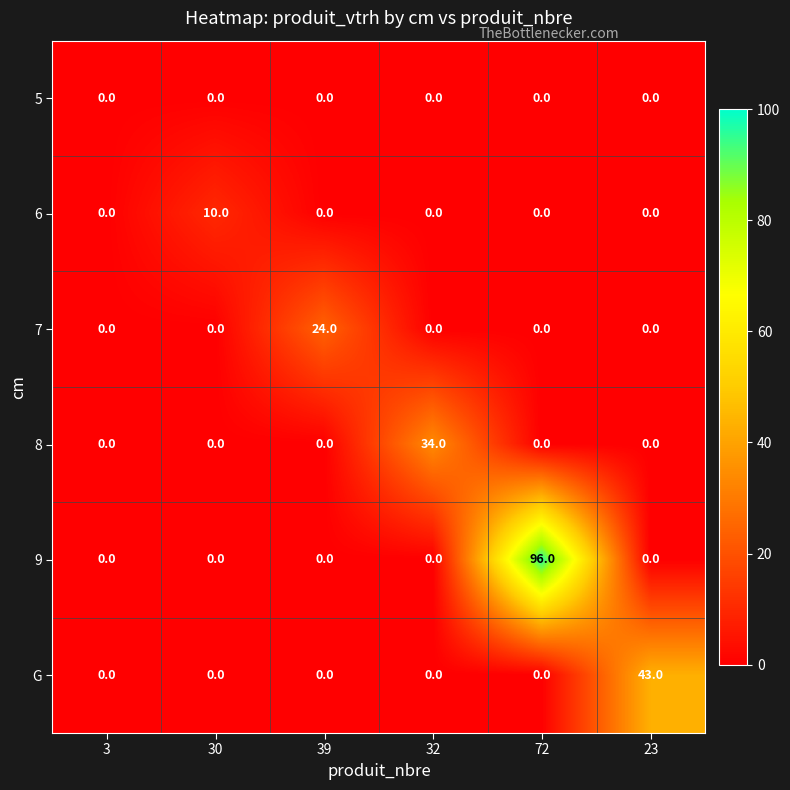

What is the sum of the 6 values at 30 and 72?

10